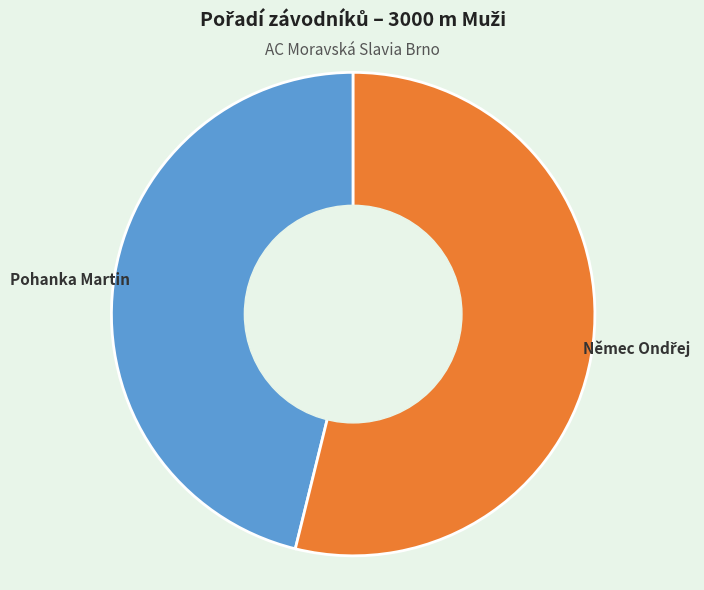

Is it true that Pohanka Martin is 35% of the pie?

False